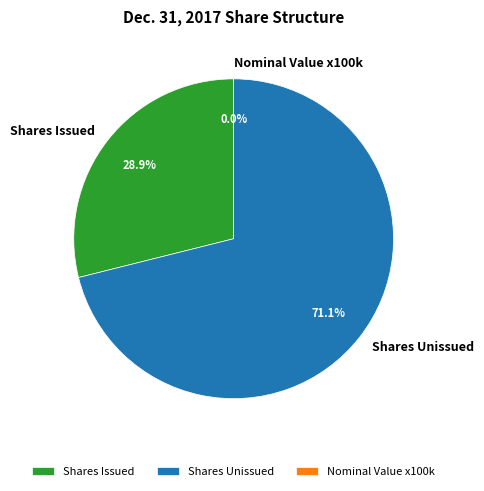

Combined, what portion of the pie is Shares Issued and Shares Unissued?

100.0%